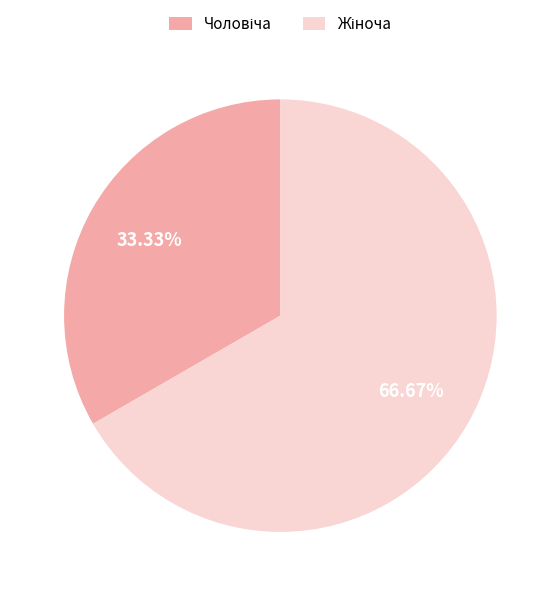

Is there a majority slice in this chart?

Yes